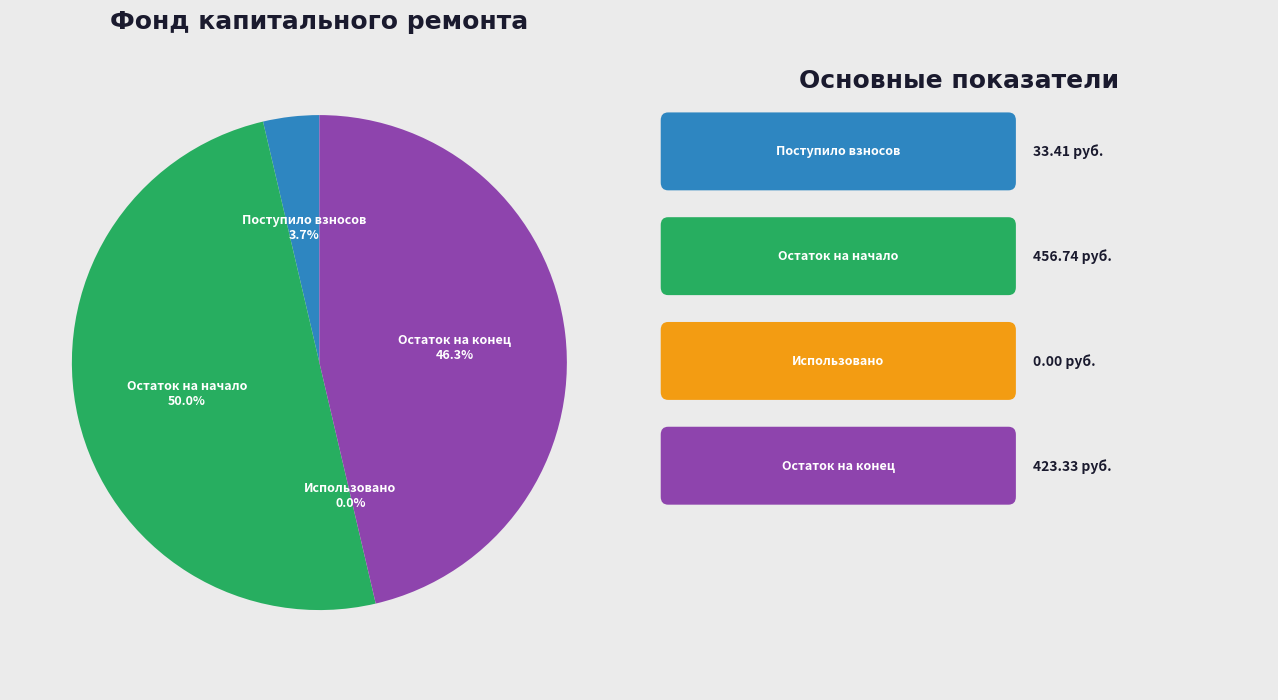

Which category has the biggest portion of the pie?

Остаток на начало